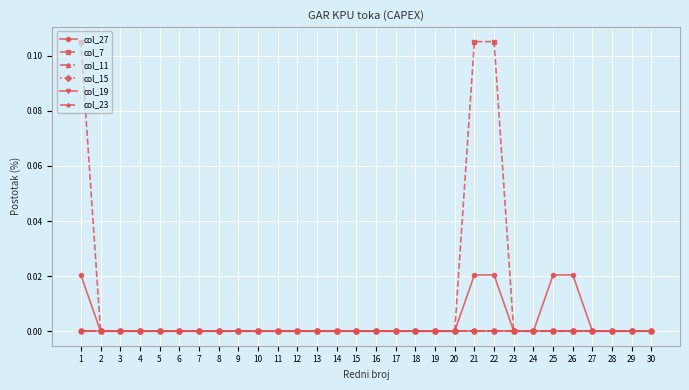

How many lines are shown in the chart?

6